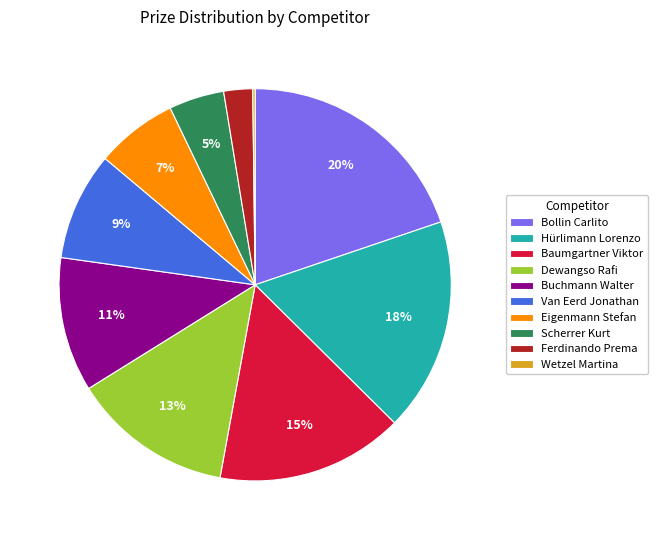

Is there any slice that represents more than half of the pie?

No